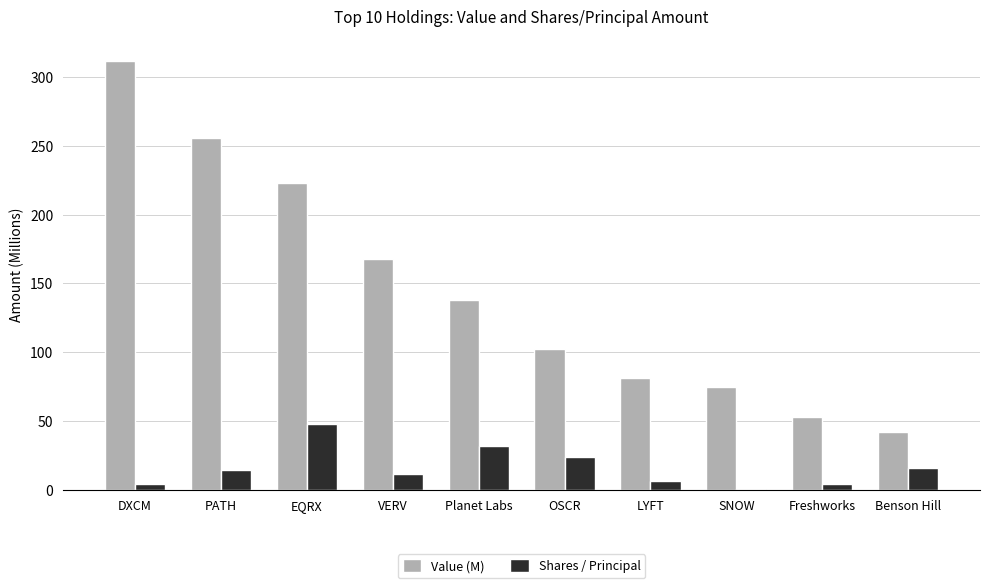

At which label is Value (M) closest to 177?

VERV